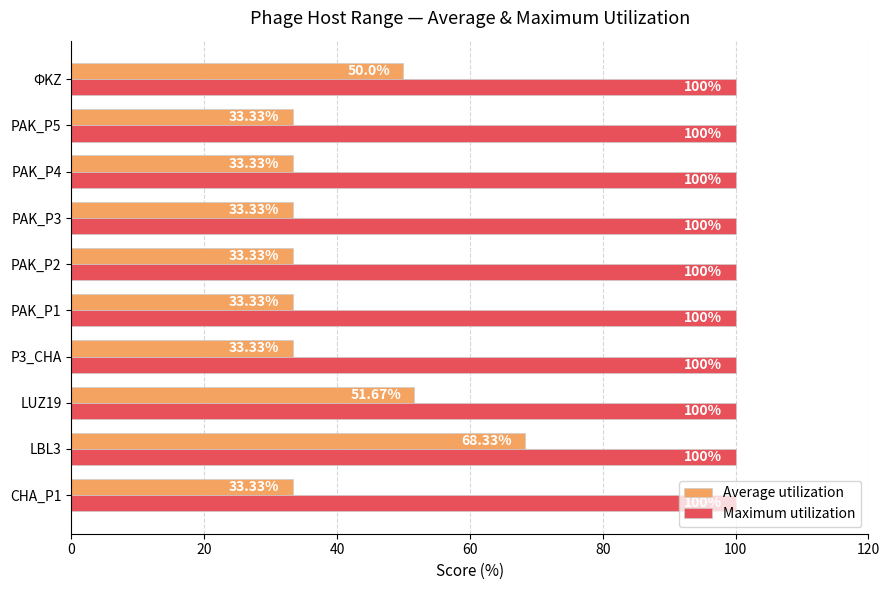

List the series in order of their overall mean, lowest first.

Average utilization, Maximum utilization